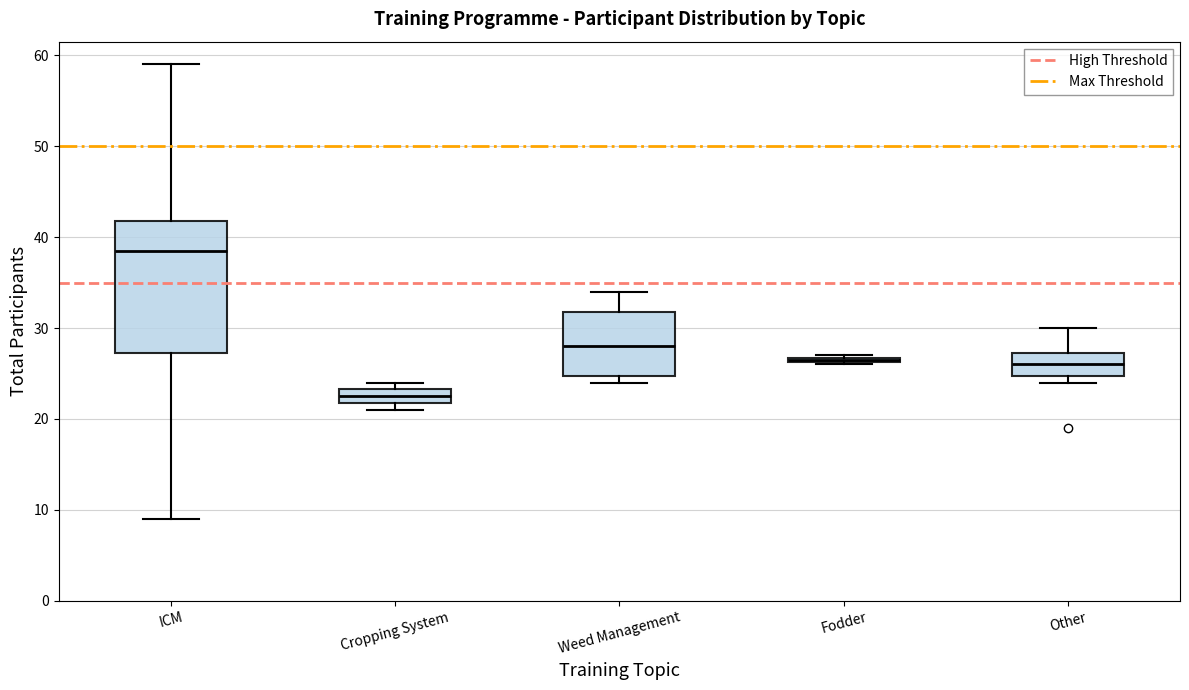

Which box's median line is the highest?

ICM